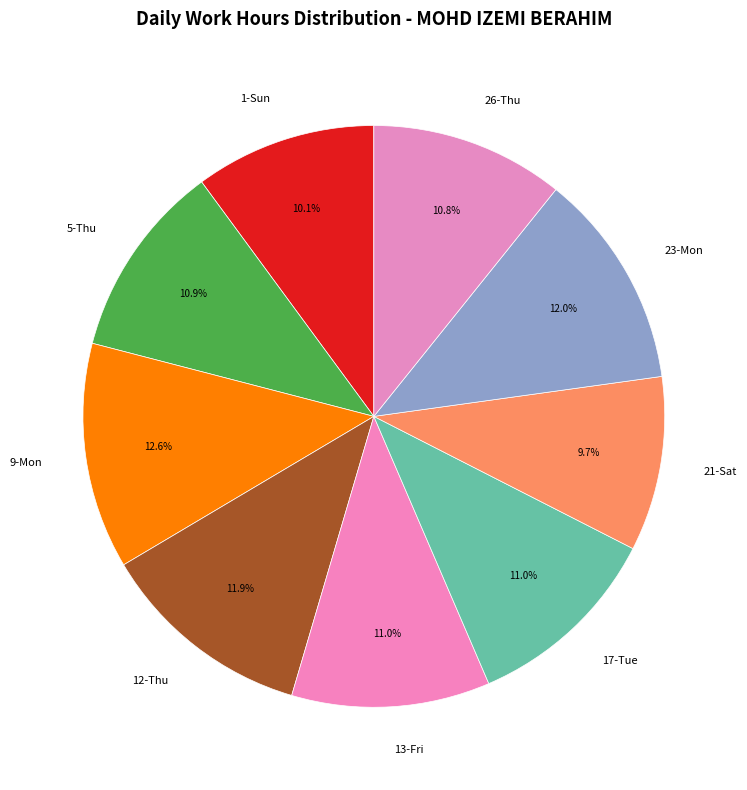

Count the number of slices in the pie.

9